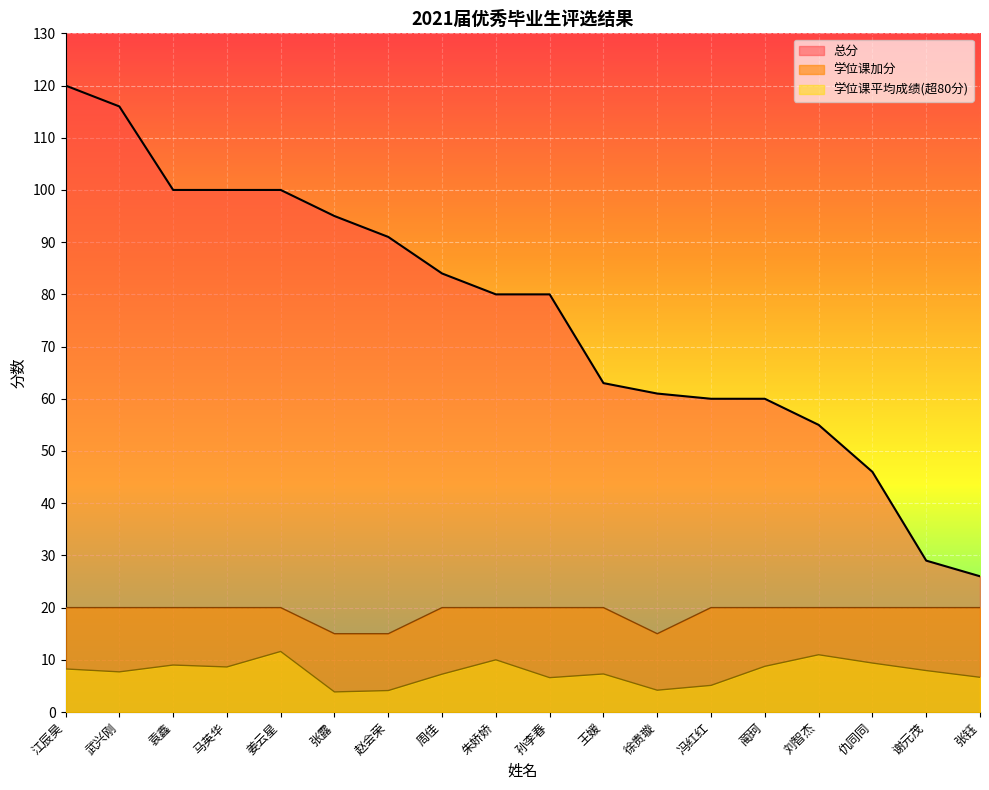

At which category is the sum across all series the highest?

江辰昊